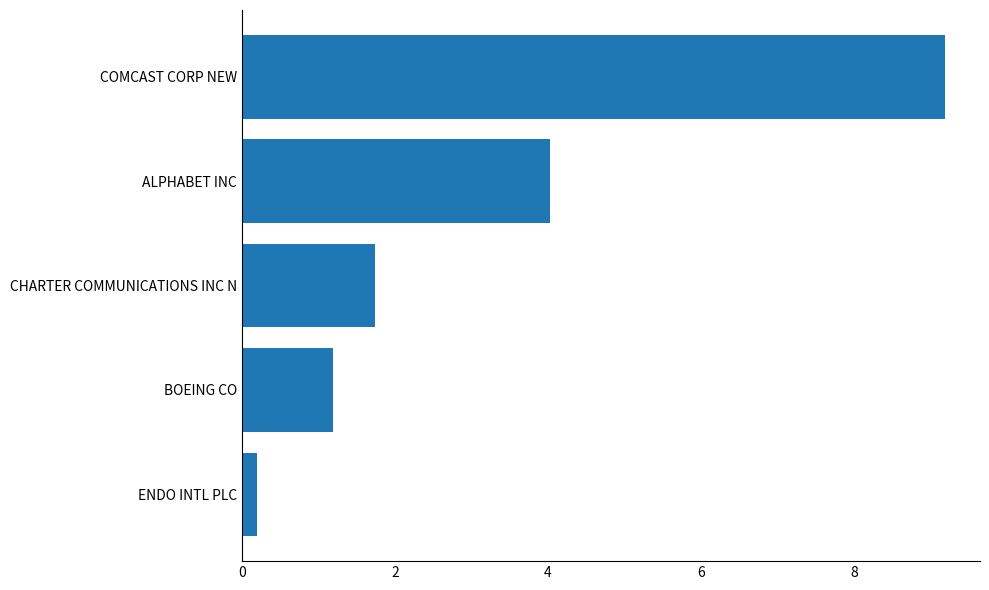

Reading bottom to top, extract all data points from this chart.

ENDO INTL PLC=0.2	BOEING CO=1.2	CHARTER COMMUNICATIONS INC N=1.7	ALPHABET INC=4.0	COMCAST CORP NEW=9.2